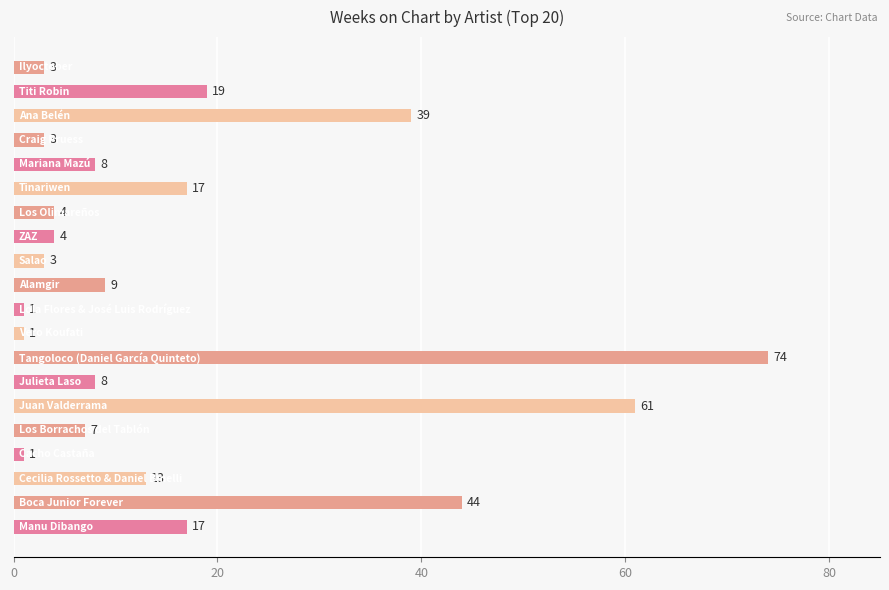

What is the greatest value displayed?

74